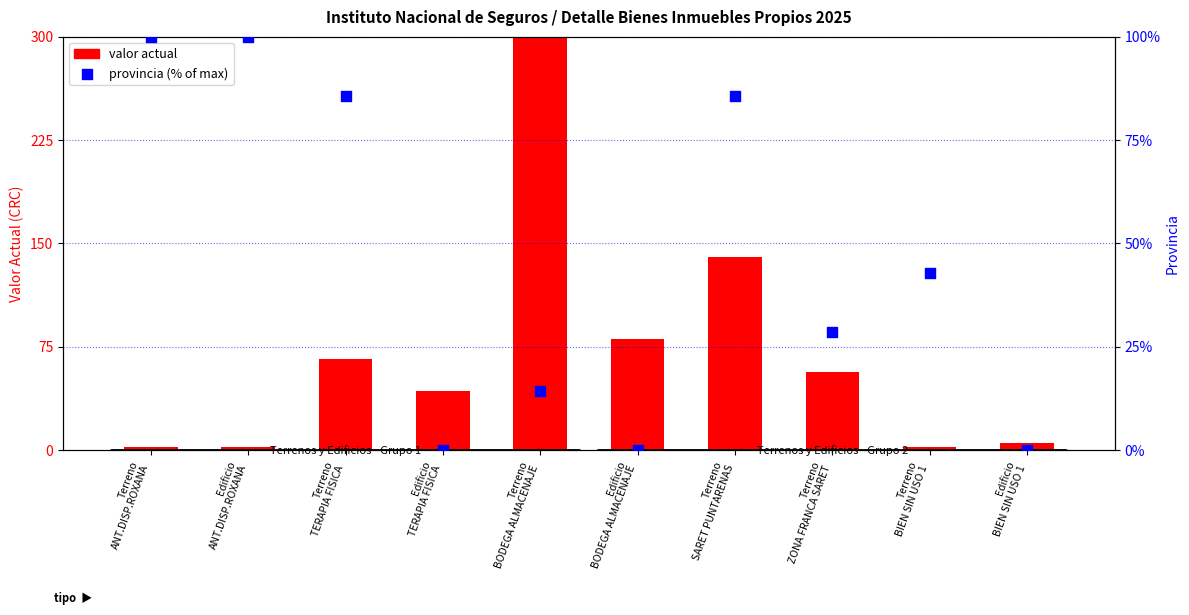

At which category is the sum across all series the highest?

Terreno
BODEGA ALMACENAJE